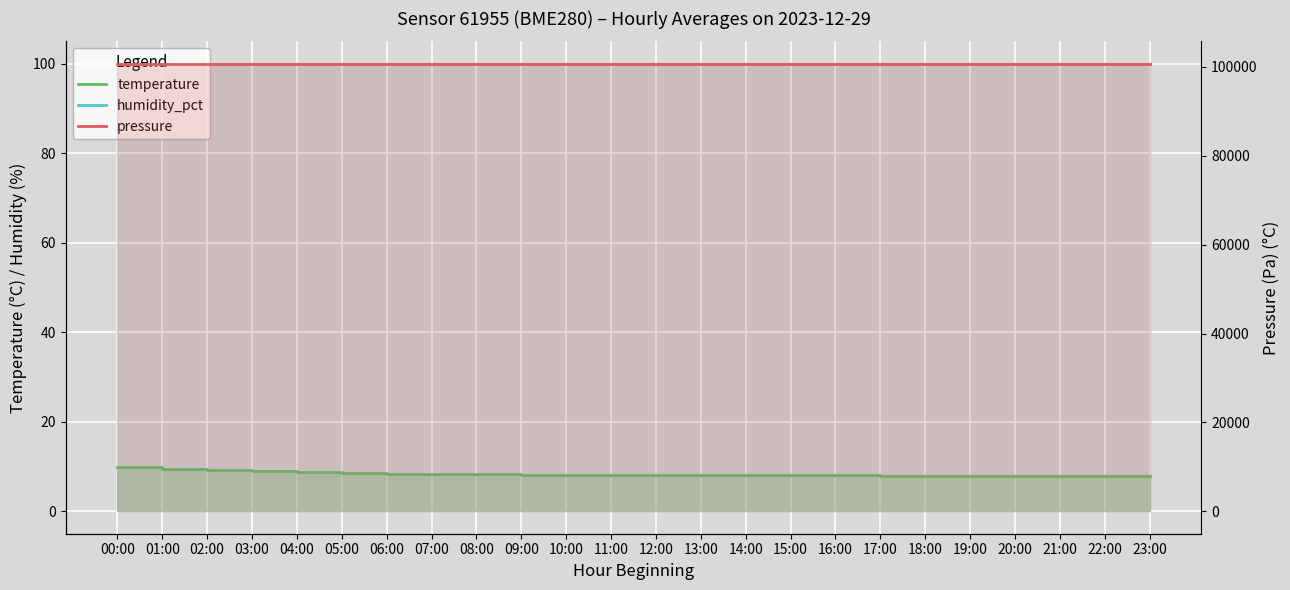

How many values in the pressure series exceed 100568?

12